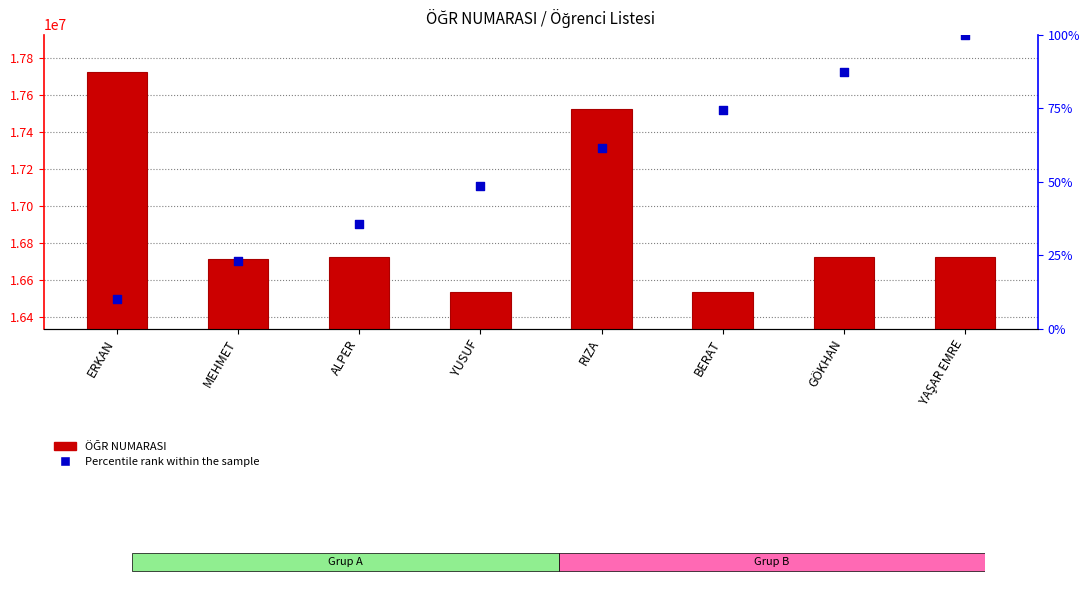

Which series reaches the maximum Y coordinate?

Percentile rank within the sample